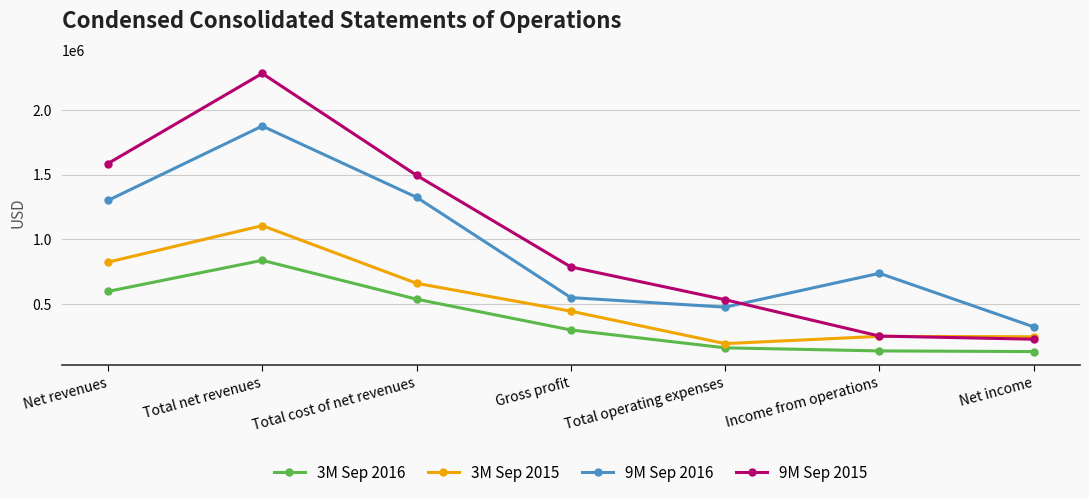

Which series has the largest range (max minus min)?

9M Sep 2015